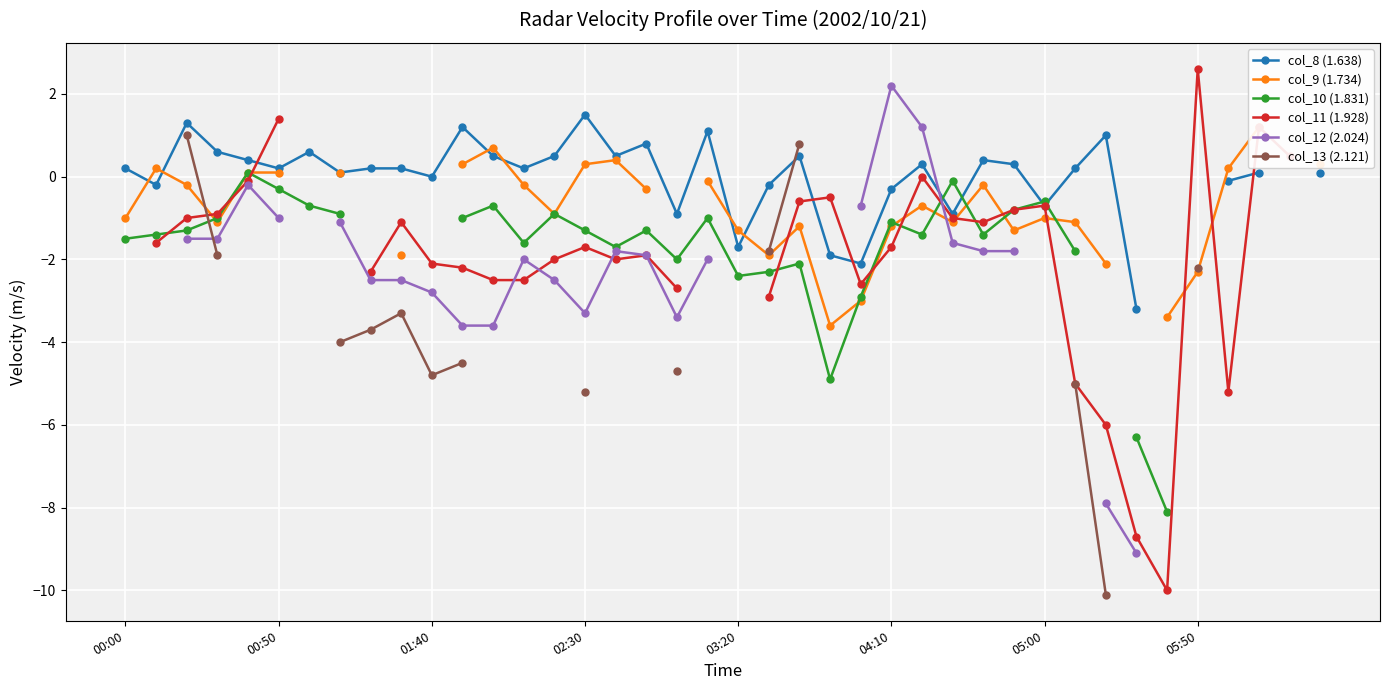

How many lines are shown in the chart?

6